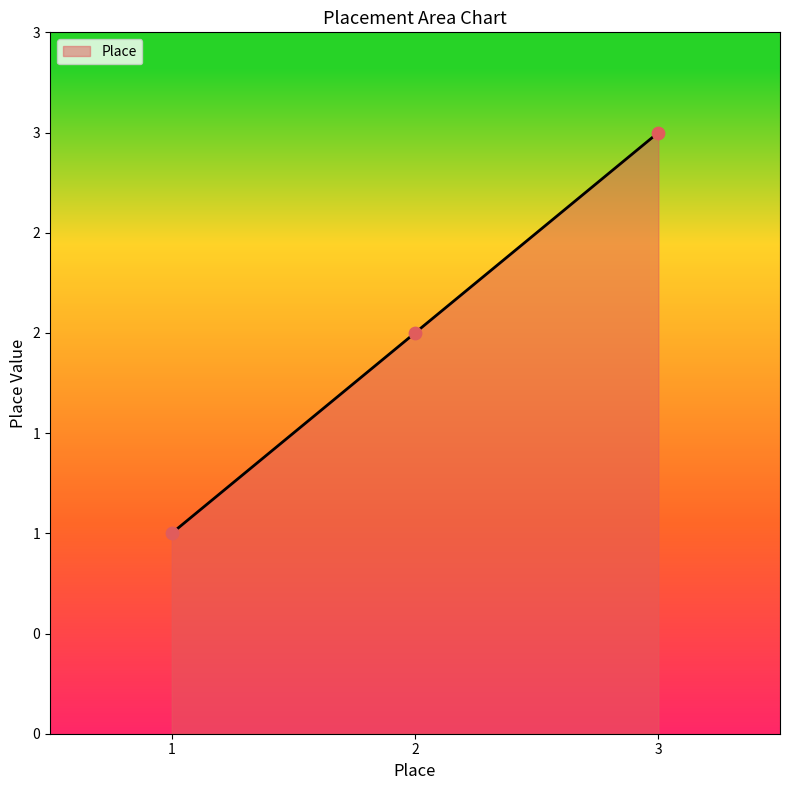

What is the change in value from 1 to 3?

+2